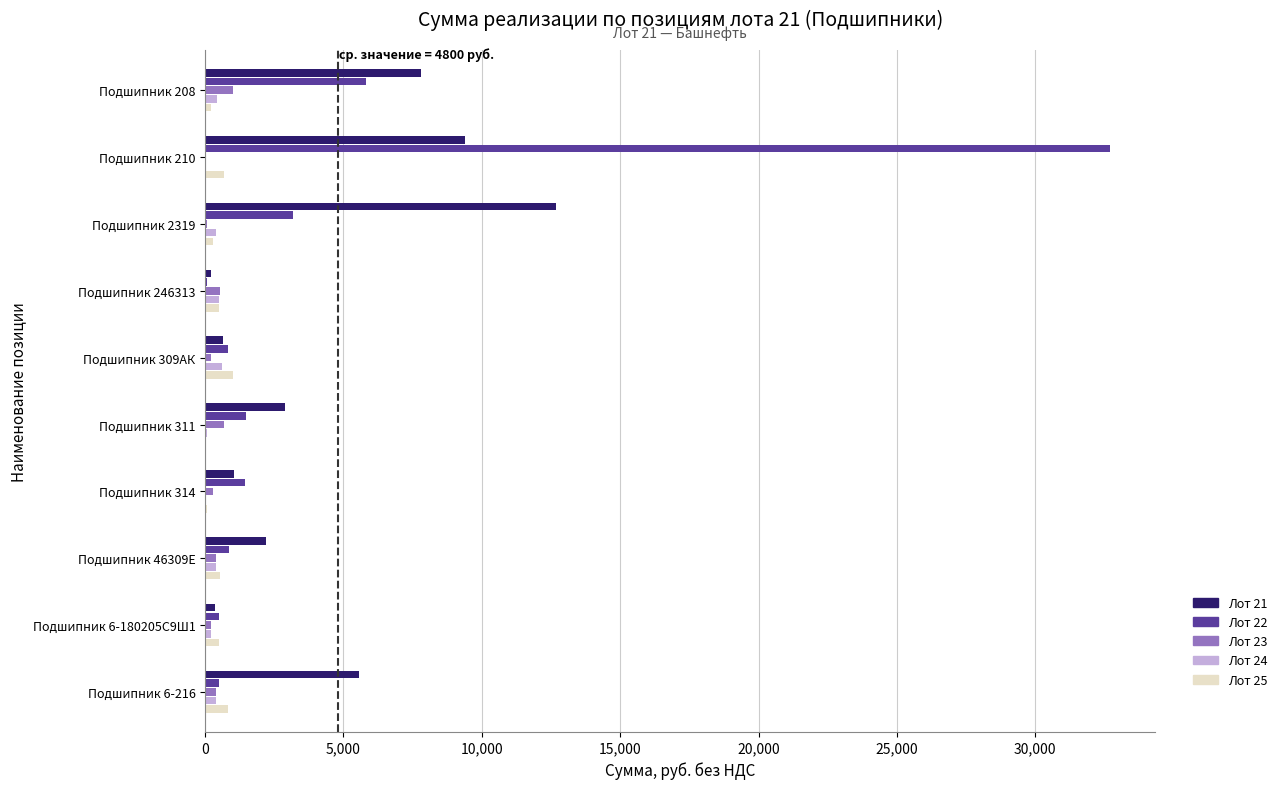

At which category is the sum across all series the highest?

Подшипник 210